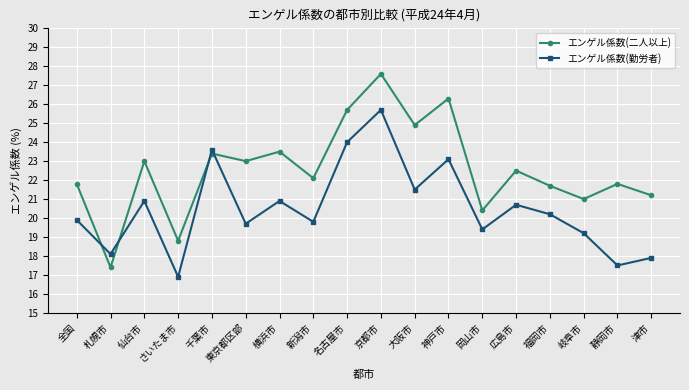

In エンゲル係数(二人以上), how many points are higher than both neighbors (excluding endpoints)?

7